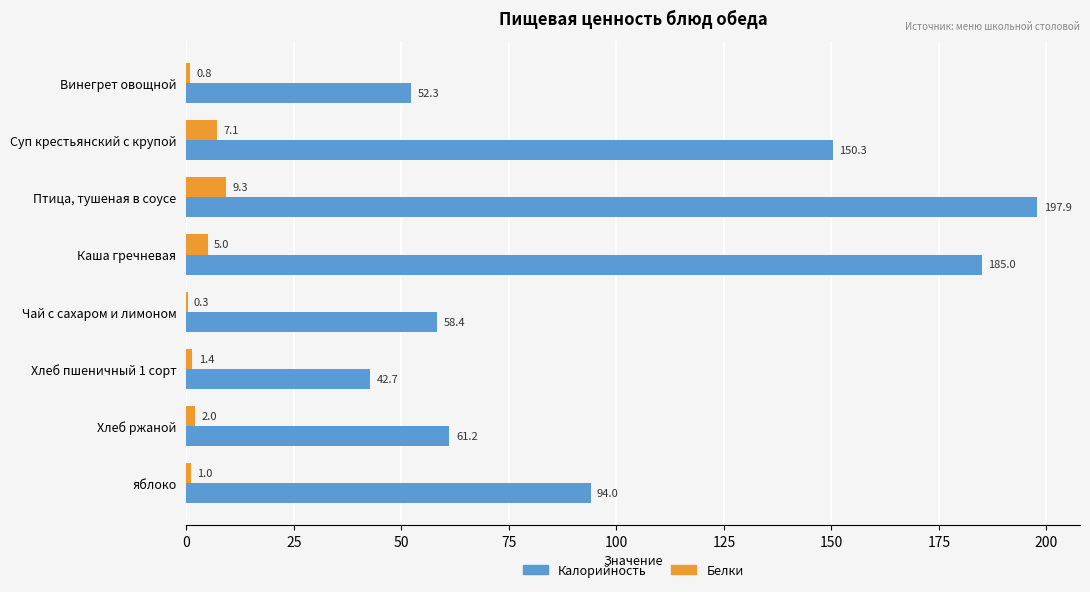

How many distinct data groups are displayed?

2